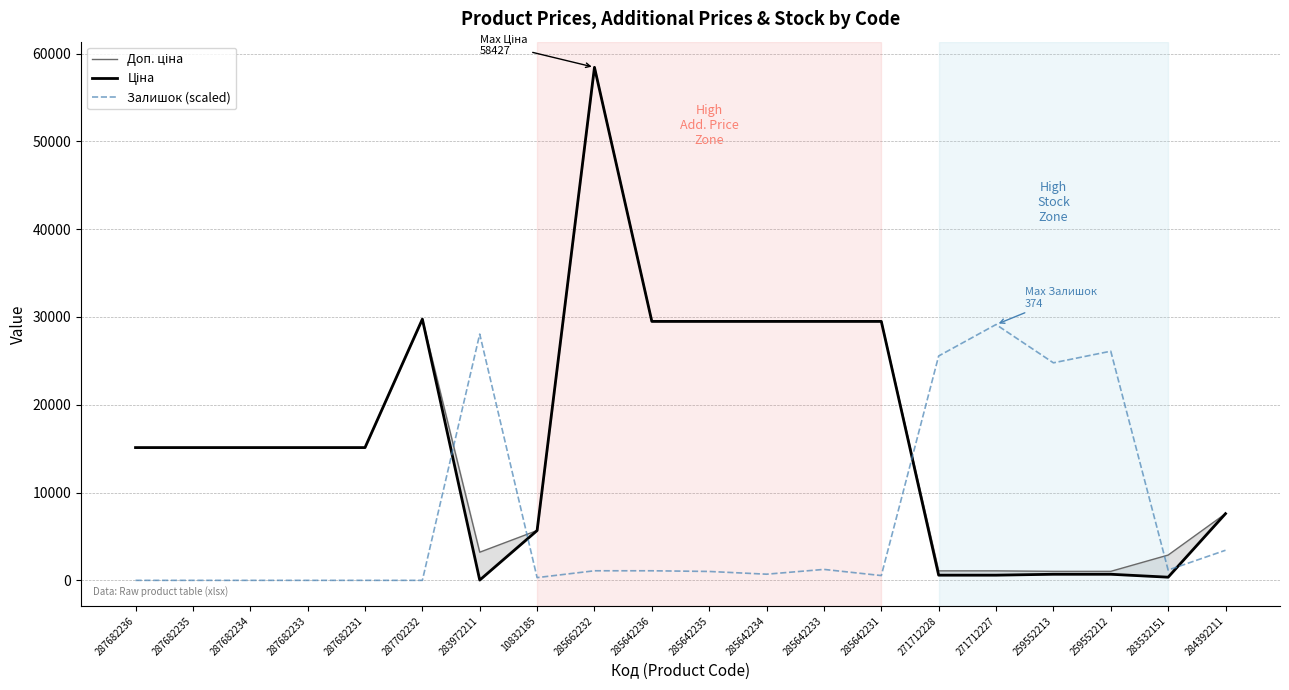

What is the sum of the Доп. ціна values at 271712227 and 285662232?

59508.2